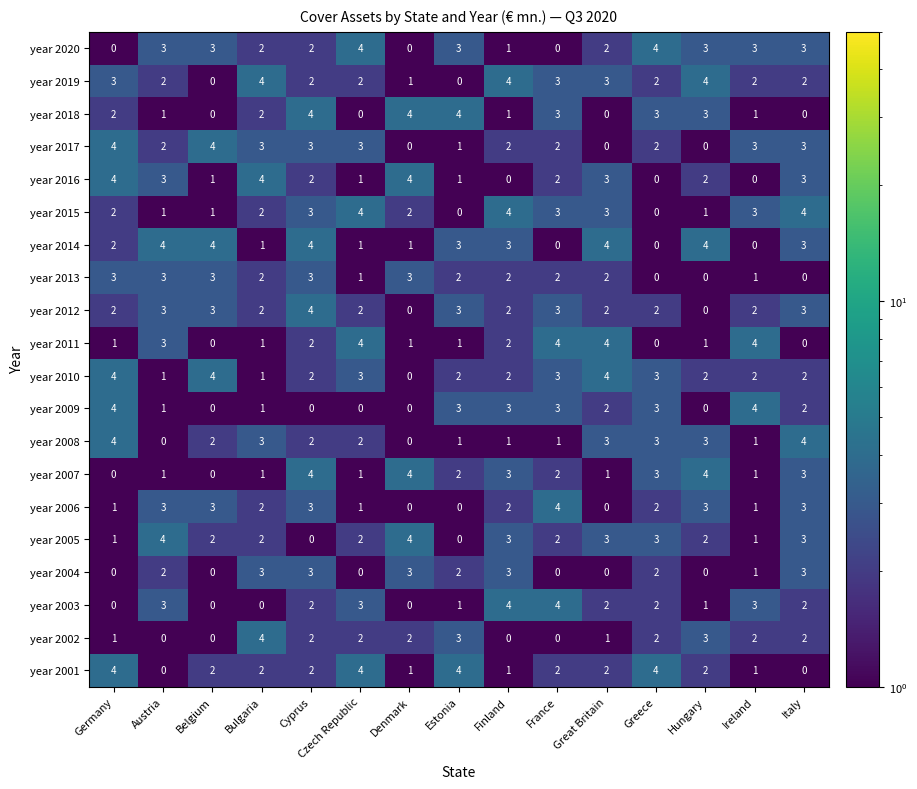

What is the sum of the year 2006 values at Czech Republic and Bulgaria?

3